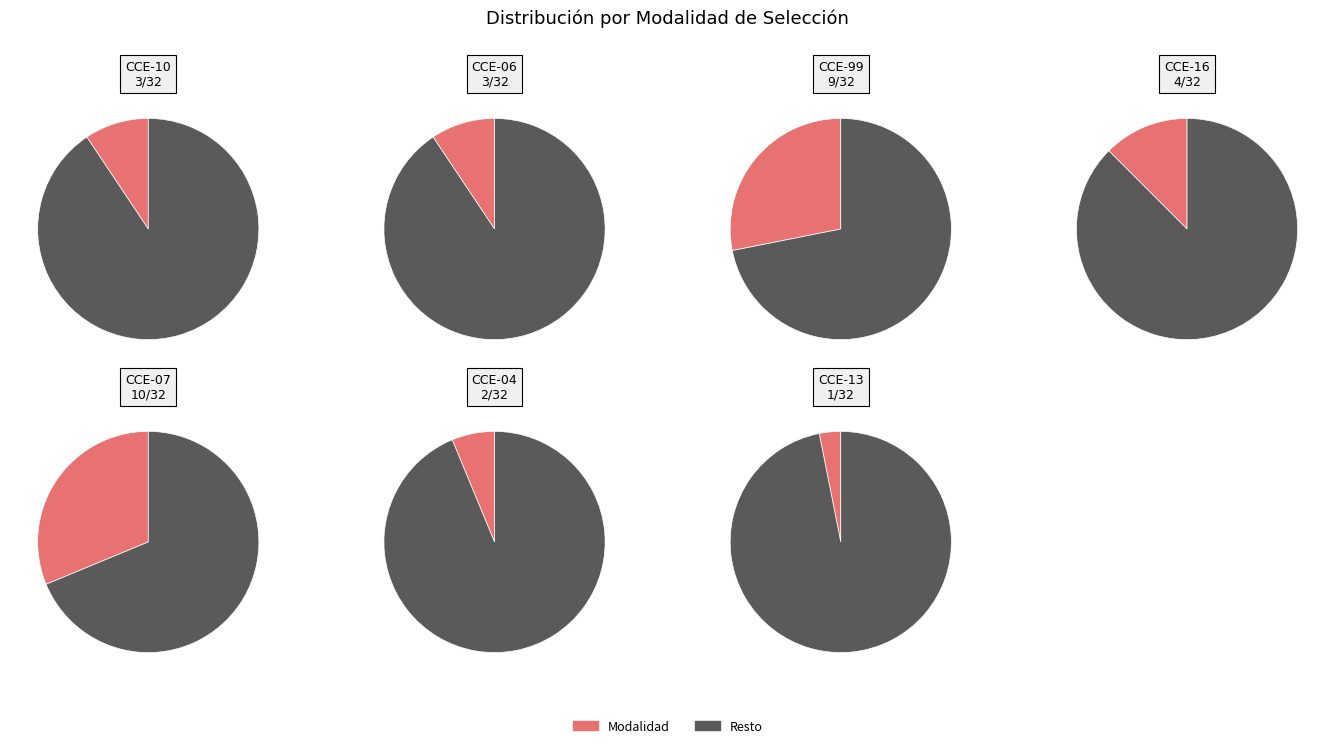

Between CCE-04 and CCE-13, which is larger?

CCE-04